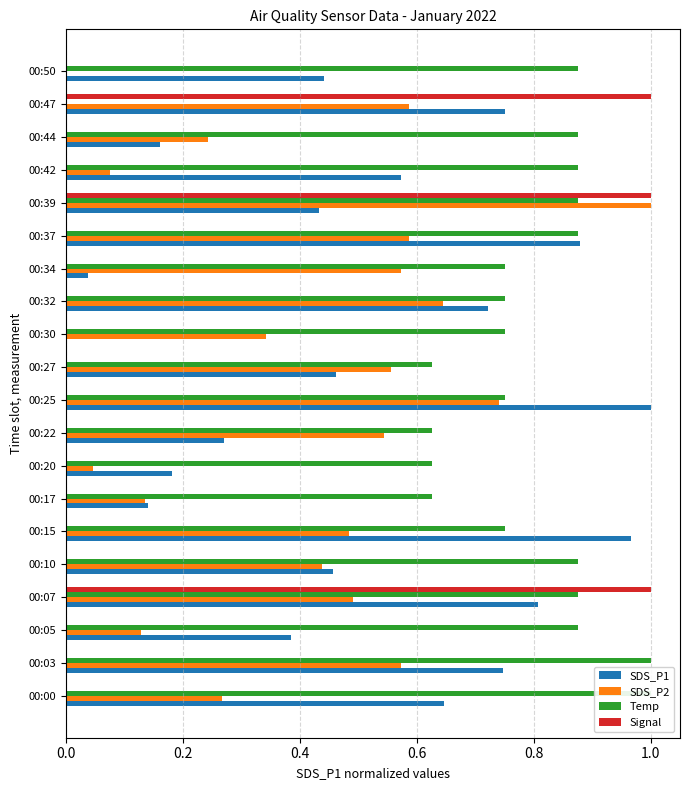

Count the number of categories in the chart.

20